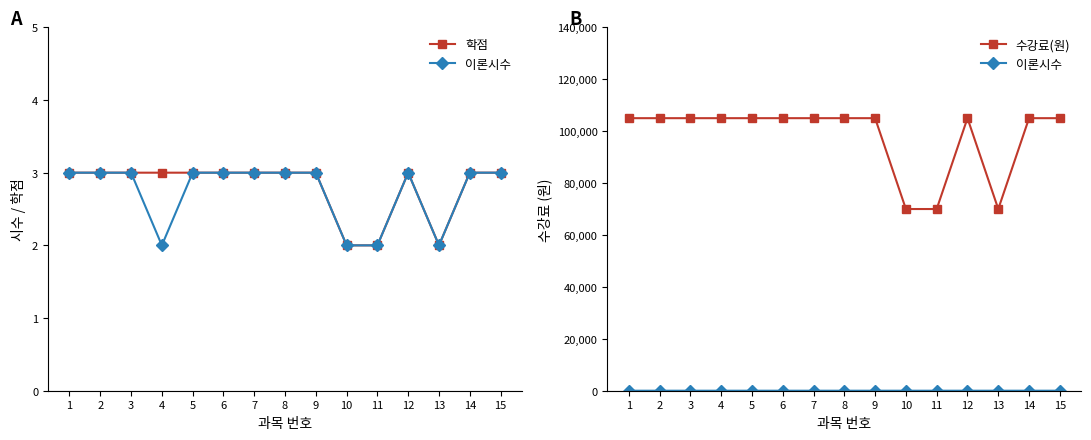

What is the approximate value of 이론시수 at 10?

2